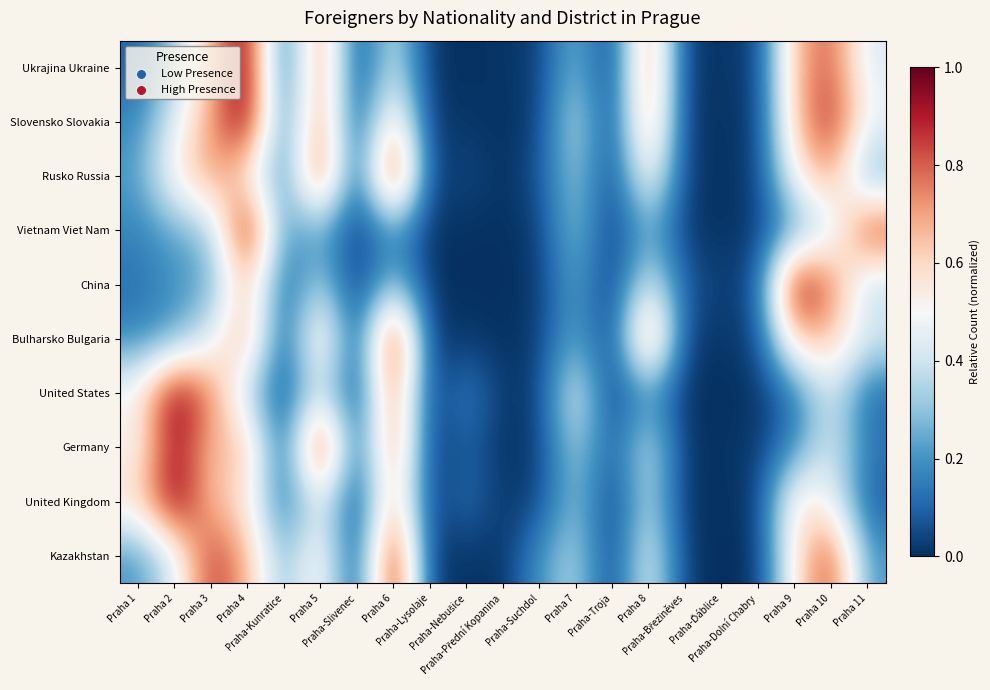

Reading right to left, list all the values displayed in this chart.

Ukrajina Ukraine: Praha 11=0.4	Praha 10=0.8	Praha 9=0.7	Praha-Dolní Chabry=0.0	Praha-Ďáblice=0.0	Praha-Březiněves=0.0	Praha 8=0.8	Praha-Troja=0.0	Praha 7=0.3	Praha-Suchdol=0.0	Praha-Přední Kopanina=0.0	Praha-Nebušice=0.0	Praha-Lysolaje=0.0	Praha 6=0.4	Praha-Slivenec=0.0	Praha 5=0.8	Praha-Kunratice=0.1	Praha 4=1.0	Praha 3=0.7	Praha 2=0.3	Praha 1=0.1
Slovensko Slovakia: Praha 11=0.5	Praha 10=0.9	Praha 9=0.6	Praha-Dolní Chabry=0.0	Praha-Ďáblice=0.0	Praha-Březiněves=0.0	Praha 8=0.8	Praha-Troja=0.0	Praha 7=0.4	Praha-Suchdol=0.0	Praha-Přední Kopanina=0.0	Praha-Nebušice=0.0	Praha-Lysolaje=0.0	Praha 6=0.6	Praha-Slivenec=0.0	Praha 5=0.8	Praha-Kunratice=0.1	Praha 4=1.0	Praha 3=0.7	Praha 2=0.4	Praha 1=0.2
Rusko Russia: Praha 11=0.2	Praha 10=0.7	Praha 9=0.5	Praha-Dolní Chabry=0.0	Praha-Ďáblice=0.0	Praha-Březiněves=0.0	Praha 8=0.6	Praha-Troja=0.0	Praha 7=0.3	Praha-Suchdol=0.1	Praha-Přední Kopanina=0.0	Praha-Nebušice=0.1	Praha-Lysolaje=0.0	Praha 6=1.0	Praha-Slivenec=0.0	Praha 5=0.9	Praha-Kunratice=0.1	Praha 4=0.5	Praha 3=0.7	Praha 2=0.5	Praha 1=0.2
Vietnam Viet Nam: Praha 11=0.9	Praha 10=0.4	Praha 9=0.2	Praha-Dolní Chabry=0.0	Praha-Ďáblice=0.0	Praha-Březiněves=0.0	Praha 8=0.3	Praha-Troja=0.0	Praha 7=0.3	Praha-Suchdol=0.0	Praha-Přední Kopanina=0.0	Praha-Nebušice=0.0	Praha-Lysolaje=0.0	Praha 6=0.2	Praha-Slivenec=0.0	Praha 5=0.2	Praha-Kunratice=0.2	Praha 4=1.0	Praha 3=0.3	Praha 2=0.2	Praha 1=0.2
China: Praha 11=0.4	Praha 10=0.8	Praha 9=1.0	Praha-Dolní Chabry=0.1	Praha-Ďáblice=0.0	Praha-Březiněves=0.1	Praha 8=0.4	Praha-Troja=0.0	Praha 7=0.3	Praha-Suchdol=0.0	Praha-Přední Kopanina=0.0	Praha-Nebušice=0.0	Praha-Lysolaje=0.0	Praha 6=0.3	Praha-Slivenec=0.0	Praha 5=0.4	Praha-Kunratice=0.1	Praha 4=0.7	Praha 3=0.2	Praha 2=0.2	Praha 1=0.1
Bulharsko Bulgaria: Praha 11=0.4	Praha 10=0.6	Praha 9=0.6	Praha-Dolní Chabry=0.0	Praha-Ďáblice=0.0	Praha-Březiněves=0.0	Praha 8=0.8	Praha-Troja=0.0	Praha 7=0.3	Praha-Suchdol=0.0	Praha-Přední Kopanina=0.0	Praha-Nebušice=0.0	Praha-Lysolaje=0.0	Praha 6=1.0	Praha-Slivenec=0.0	Praha 5=0.7	Praha-Kunratice=0.0	Praha 4=0.7	Praha 3=0.4	Praha 2=0.2	Praha 1=0.2
United States: Praha 11=0.1	Praha 10=0.4	Praha 9=0.1	Praha-Dolní Chabry=0.0	Praha-Ďáblice=0.0	Praha-Březiněves=0.0	Praha 8=0.2	Praha-Troja=0.0	Praha 7=0.5	Praha-Suchdol=0.0	Praha-Přední Kopanina=0.0	Praha-Nebušice=0.2	Praha-Lysolaje=0.0	Praha 6=0.8	Praha-Slivenec=0.0	Praha 5=0.4	Praha-Kunratice=0.0	Praha 4=0.3	Praha 3=0.8	Praha 2=1.0	Praha 1=0.5
Germany: Praha 11=0.1	Praha 10=0.4	Praha 9=0.2	Praha-Dolní Chabry=0.0	Praha-Ďáblice=0.0	Praha-Březiněves=0.0	Praha 8=0.4	Praha-Troja=0.1	Praha 7=0.4	Praha-Suchdol=0.0	Praha-Přední Kopanina=0.0	Praha-Nebušice=0.1	Praha-Lysolaje=0.0	Praha 6=0.8	Praha-Slivenec=0.0	Praha 5=1.0	Praha-Kunratice=0.0	Praha 4=0.7	Praha 3=0.6	Praha 2=0.9	Praha 1=0.5
United Kingdom: Praha 11=0.1	Praha 10=0.5	Praha 9=0.6	Praha-Dolní Chabry=0.0	Praha-Ďáblice=0.0	Praha-Březiněves=0.0	Praha 8=0.4	Praha-Troja=0.0	Praha 7=0.3	Praha-Suchdol=0.0	Praha-Přední Kopanina=0.0	Praha-Nebušice=0.1	Praha-Lysolaje=0.0	Praha 6=0.7	Praha-Slivenec=0.0	Praha 5=0.5	Praha-Kunratice=0.1	Praha 4=0.6	Praha 3=0.6	Praha 2=1.0	Praha 1=0.6
Kazakhstan: Praha 11=0.2	Praha 10=0.9	Praha 9=0.6	Praha-Dolní Chabry=0.0	Praha-Ďáblice=0.0	Praha-Březiněves=0.0	Praha 8=0.5	Praha-Troja=0.0	Praha 7=0.4	Praha-Suchdol=0.2	Praha-Přední Kopanina=0.0	Praha-Nebušice=0.0	Praha-Lysolaje=0.0	Praha 6=1.0	Praha-Slivenec=0.0	Praha 5=0.6	Praha-Kunratice=0.3	Praha 4=0.7	Praha 3=0.9	Praha 2=0.4	Praha 1=0.2